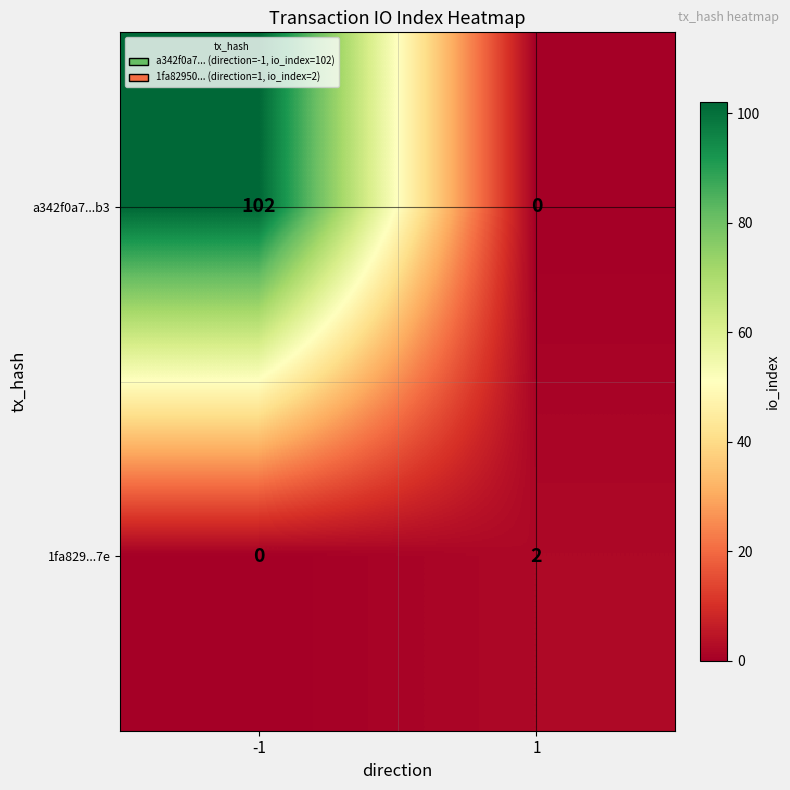

The value of a342f0a7...b3 at 1 is 0. True or false?

True